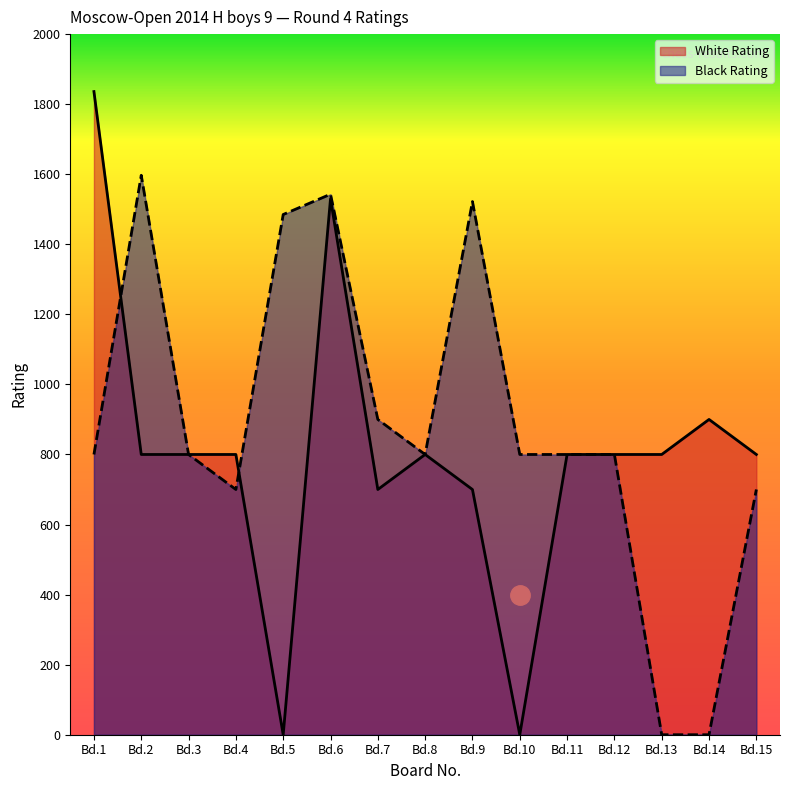

What is the maximum value for White Rating?

1836